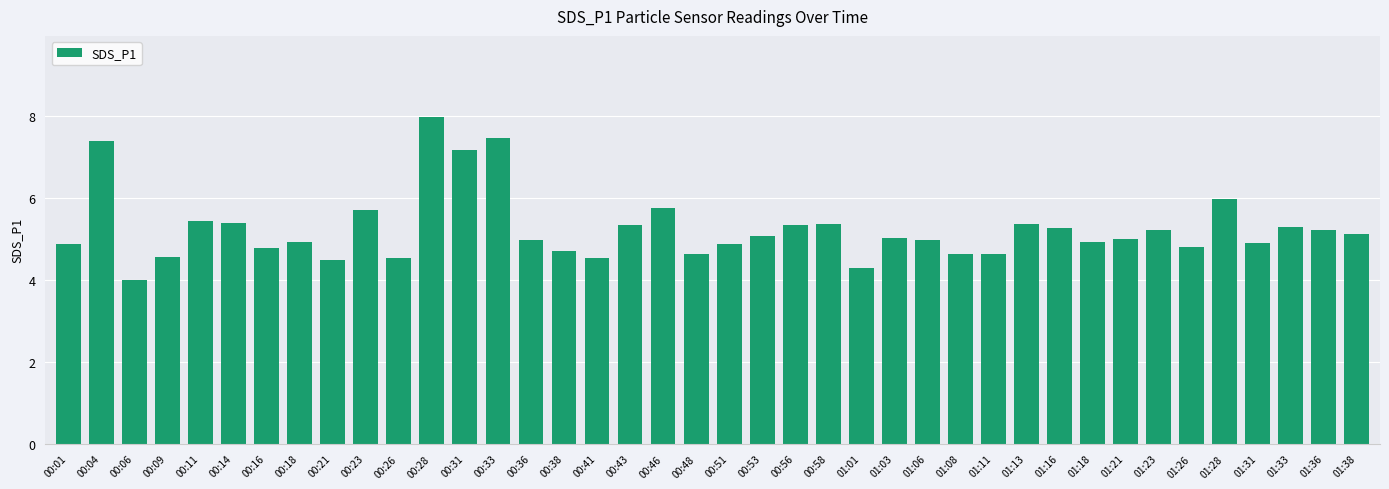

How many distinct data groups are displayed?

1